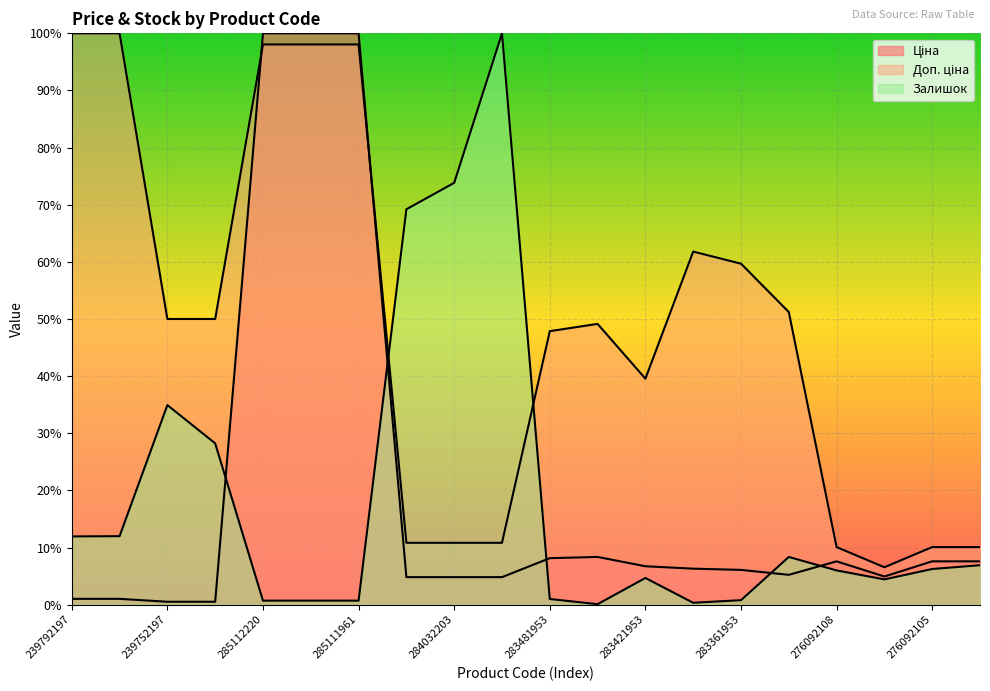

What is the difference between the Доп. ціна values at 276092104 and 285112220?

88.0